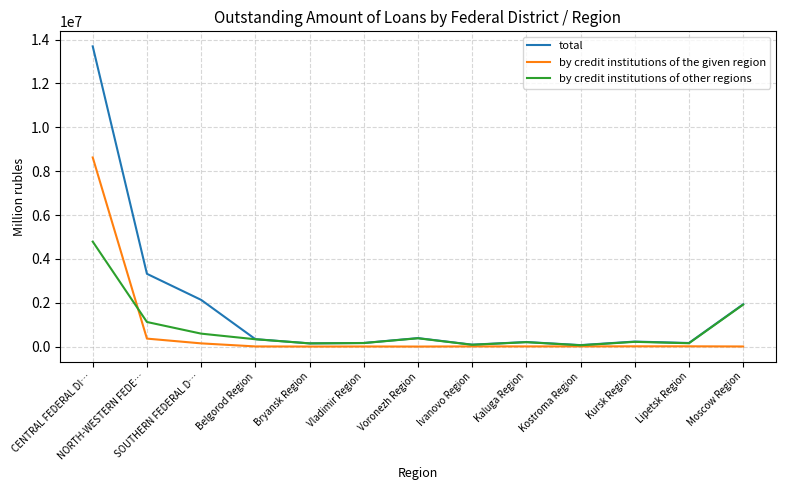

Rank the series by their maximum value, from lowest to highest.

by credit institutions of other regions, by credit institutions of the given region, total